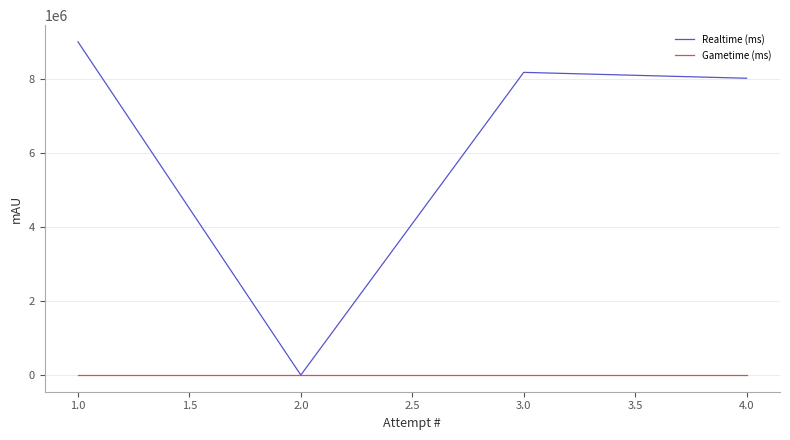

How many lines are shown in the chart?

2